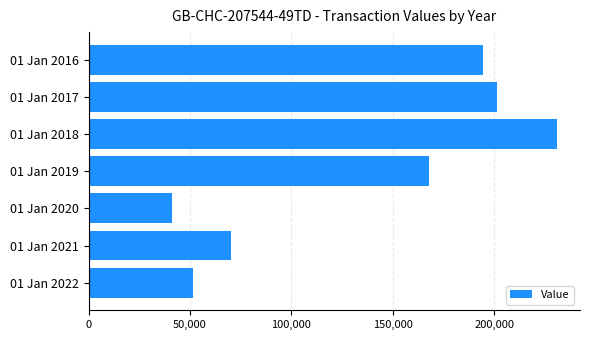

Which category has the highest value across all series?

01 Jan 2018